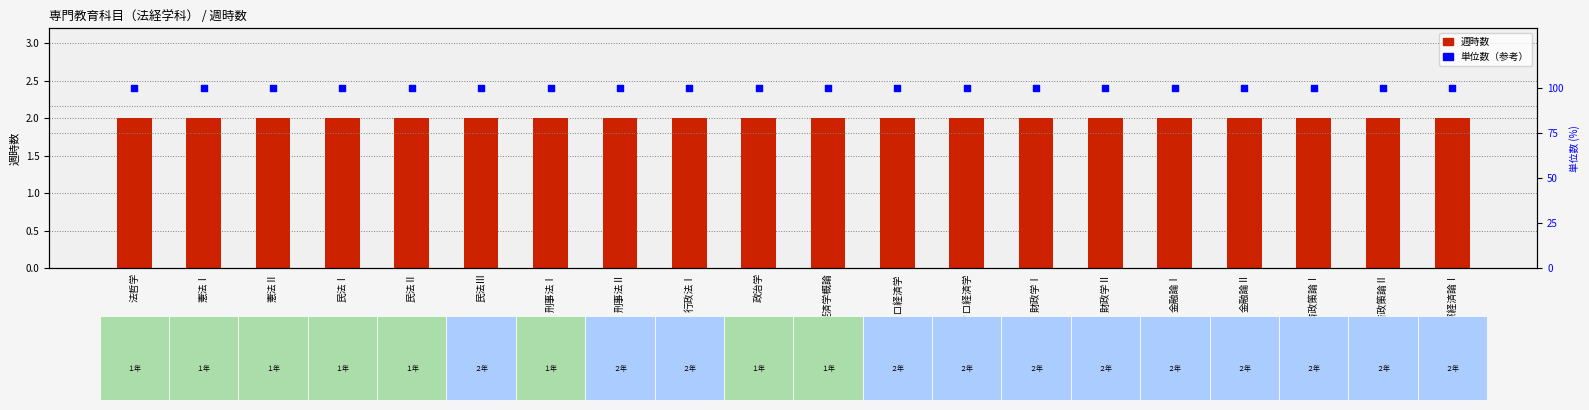

What is the total value across all series at 政治学?

102